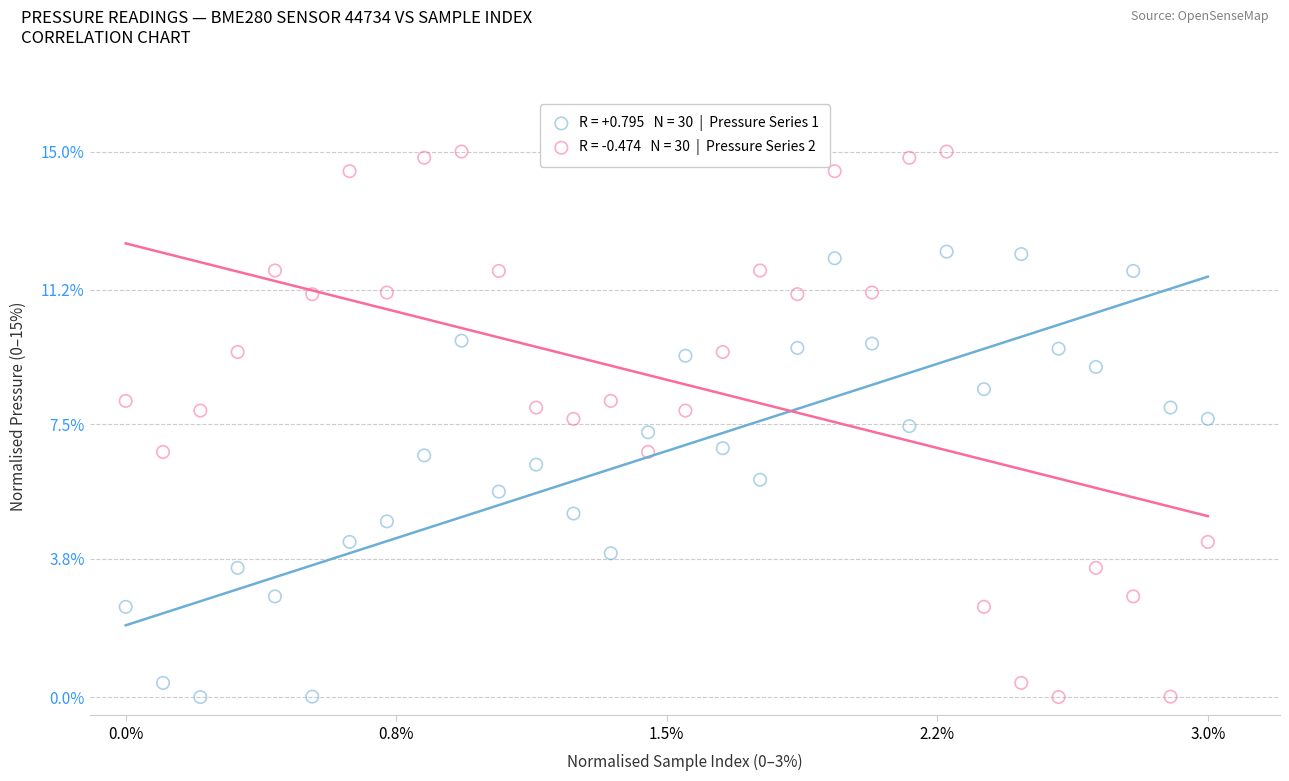

Across all data points, what is the range of X values (max minus min)?

3.0